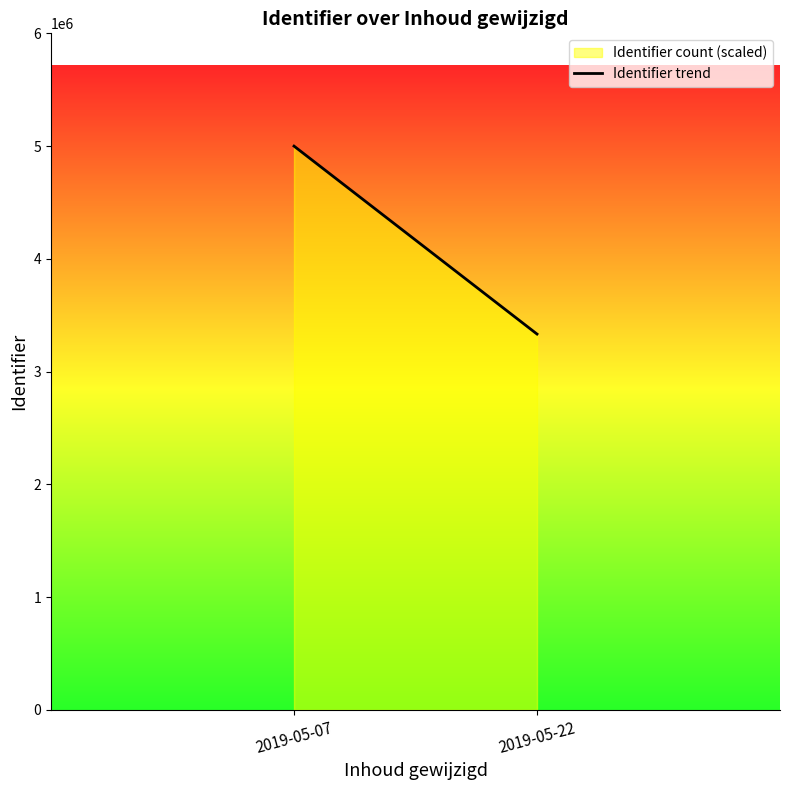

How many lines are shown in the chart?

1